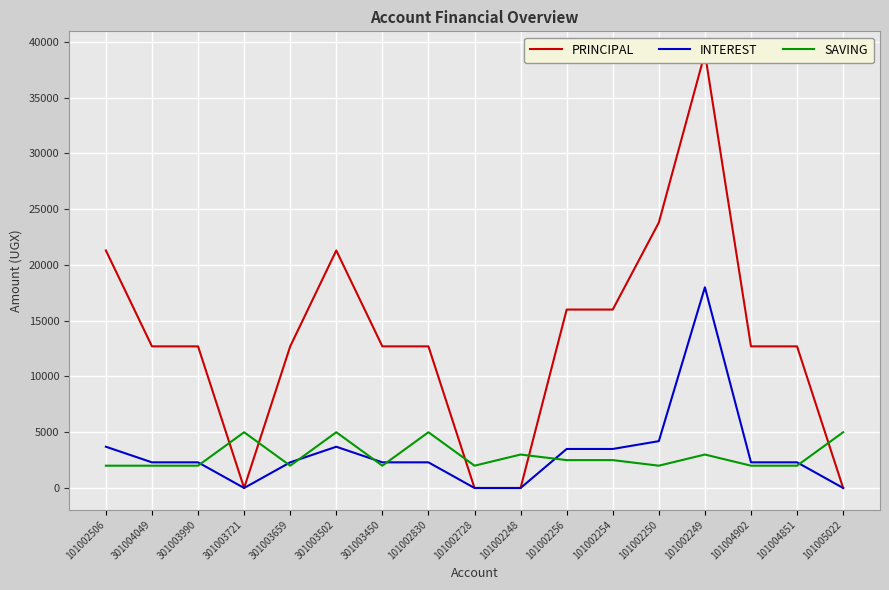

The SAVING series shows 1677 at 101002830. True or false?

False